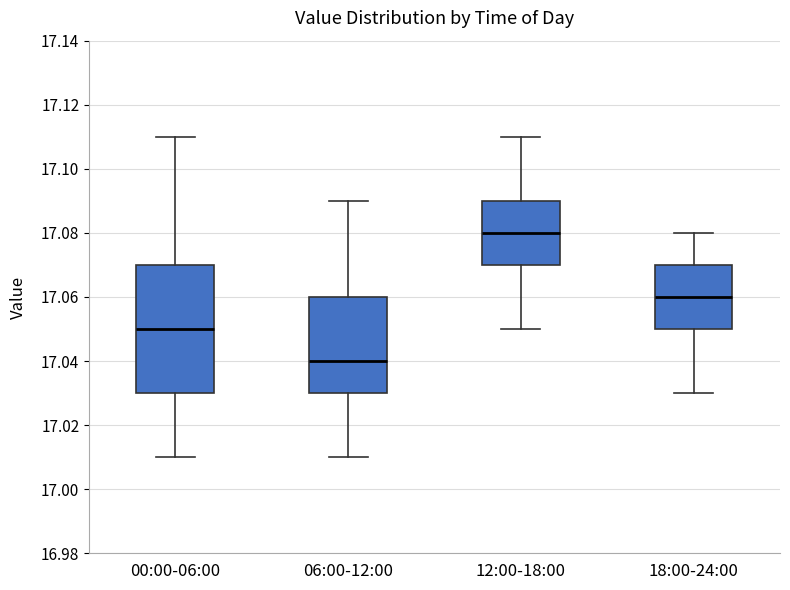

Which box's median line is the highest?

12:00-18:00